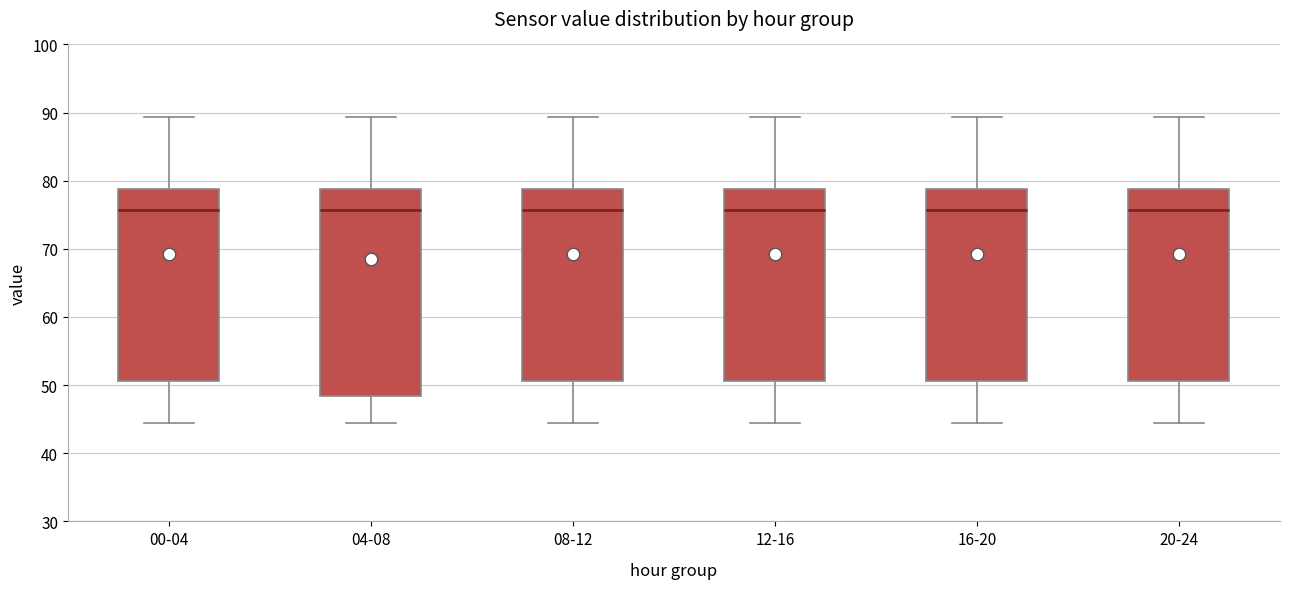

Where is the upper edge of the box for 16-20 on the y-axis? The values are not printed on the chart, so give them approximately, as read against the axis.

79